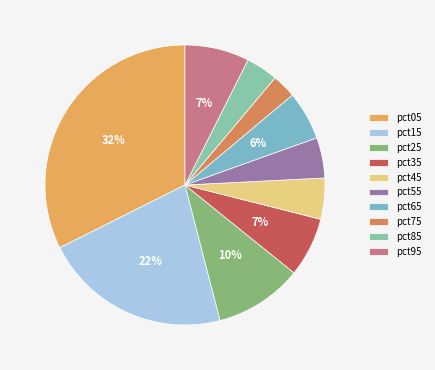

Is there any slice that represents more than half of the pie?

No